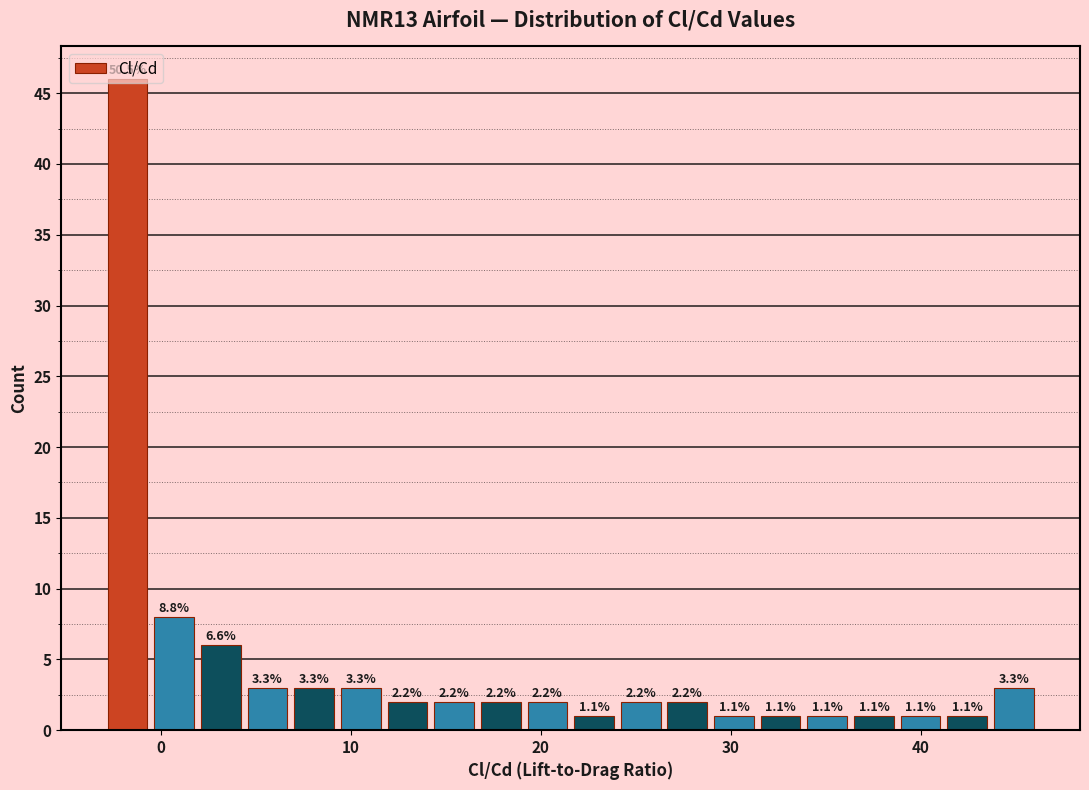

Around what value on the x-axis is the tallest bar? Give the approximate position of its centre, as read against the axis.

-2